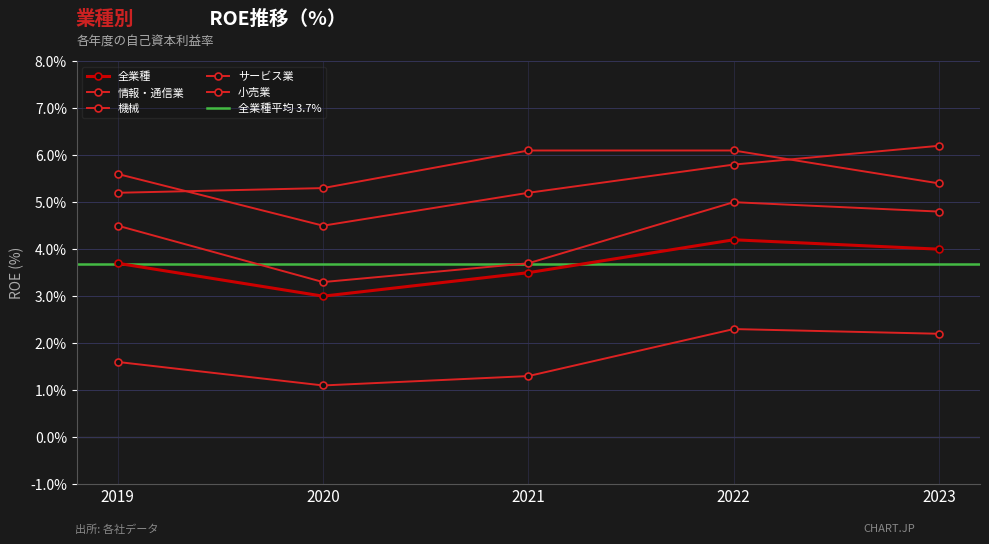

What is the total value across all series at 2021?

19.8